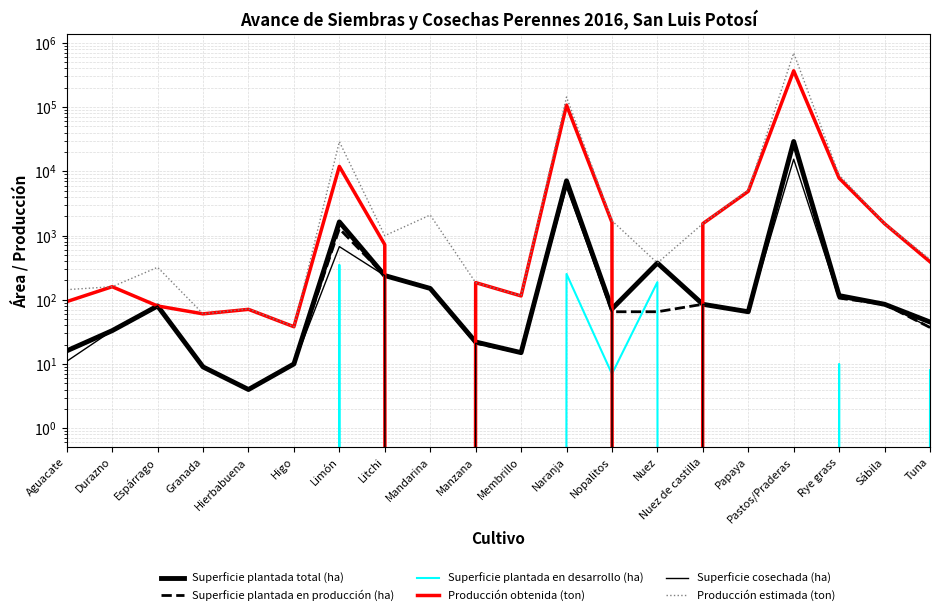

In Superficie plantada en producción (ha), how many points are higher than both neighbors (excluding endpoints)?

5